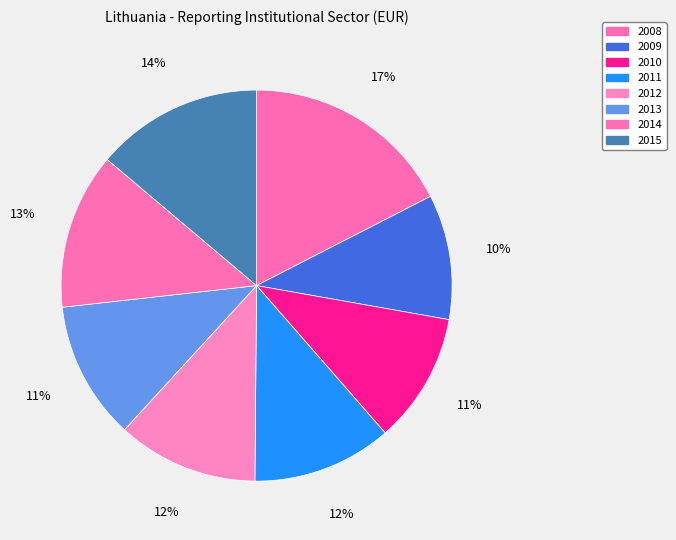

What is the change in value from 2009 to 2010?

+2.7